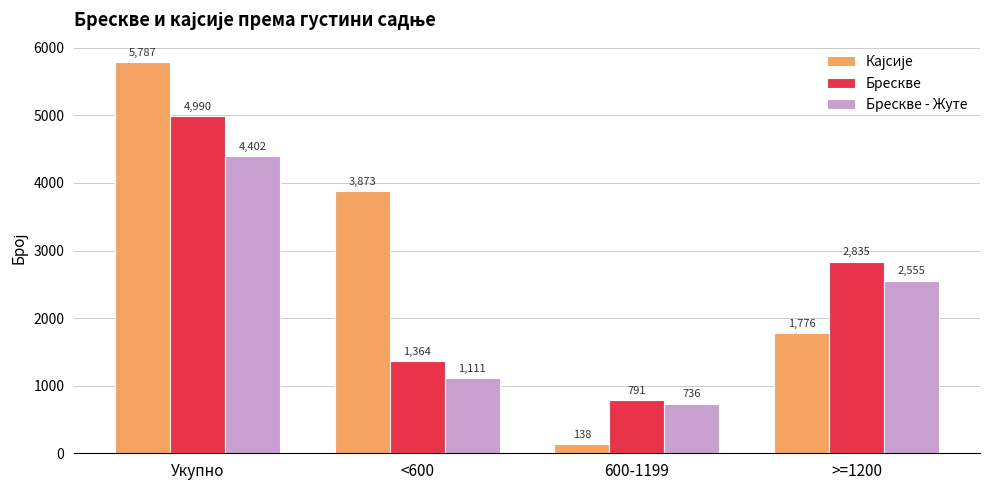

At which label is Брескве - Жуте closest to 2569?

>=1200